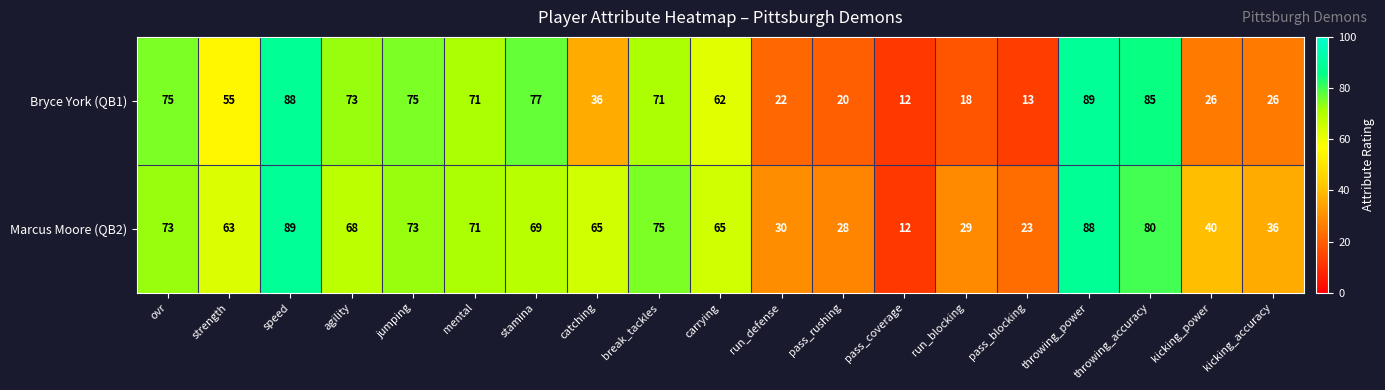

What is the sum of the Marcus Moore (QB2) values at kicking_power and speed?

129